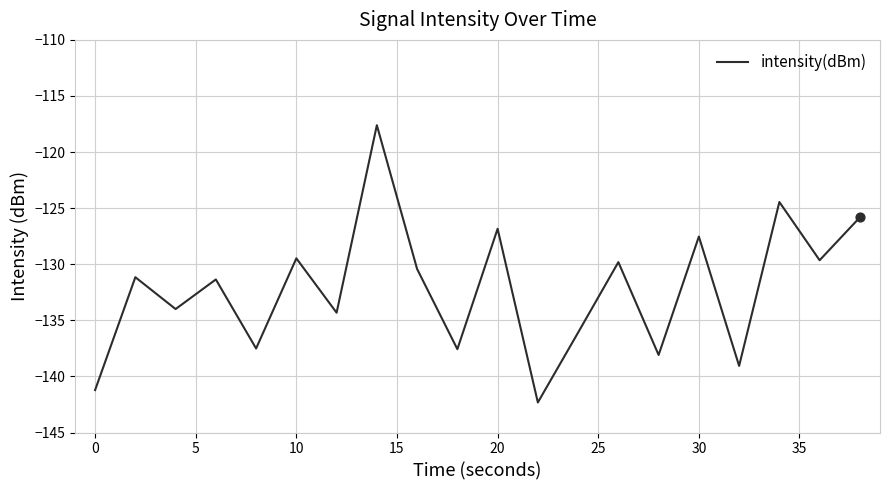

What is the greatest value displayed?

-117.6